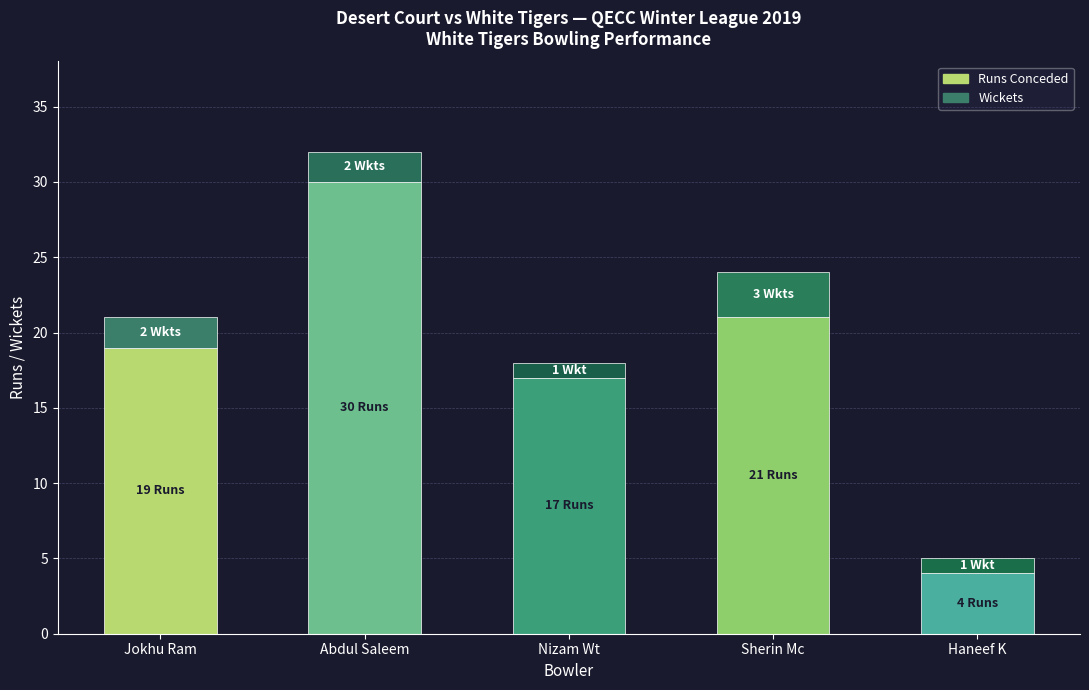

What is the total value across all series at Nizam Wt?

18